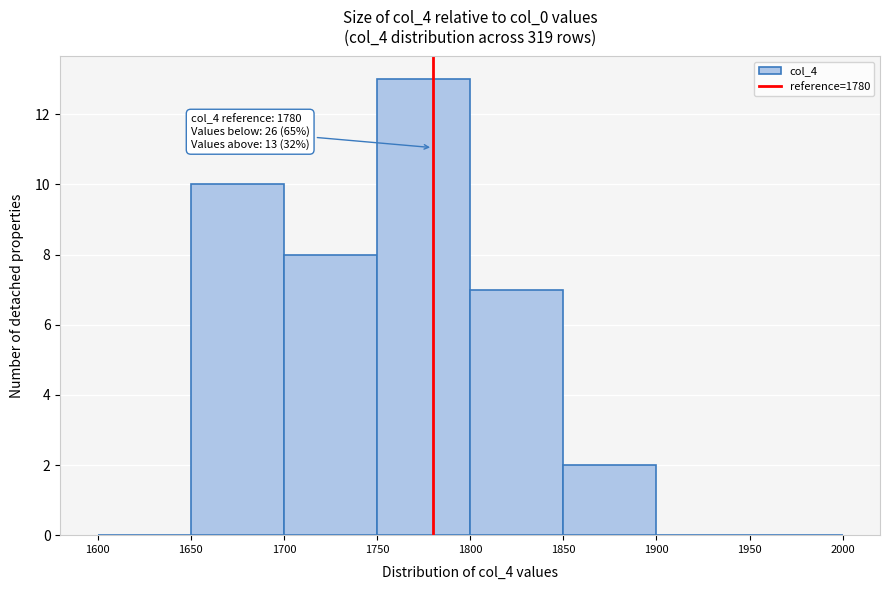

Which range on the x-axis has the tallest bar?

1750 to 1800